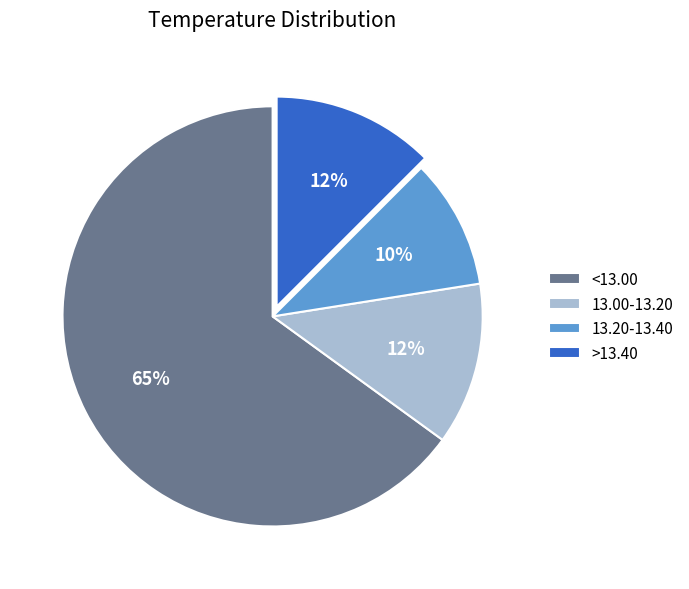

Which category has the smallest portion of the pie?

13.20-13.40